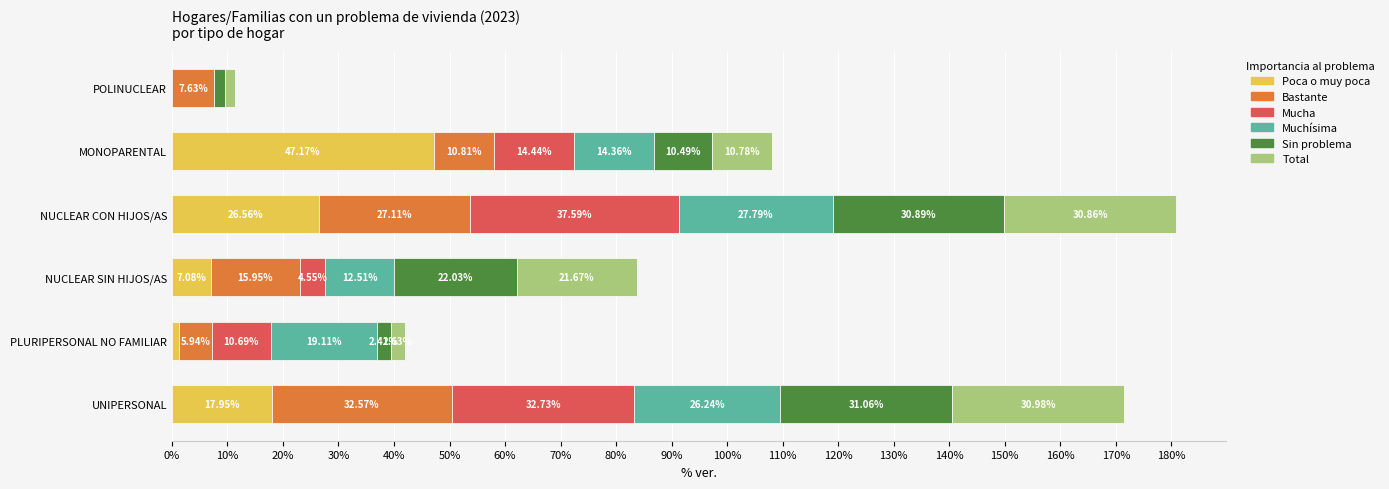

What is the total value across all series at NUCLEAR CON HIJOS/AS?

180.8